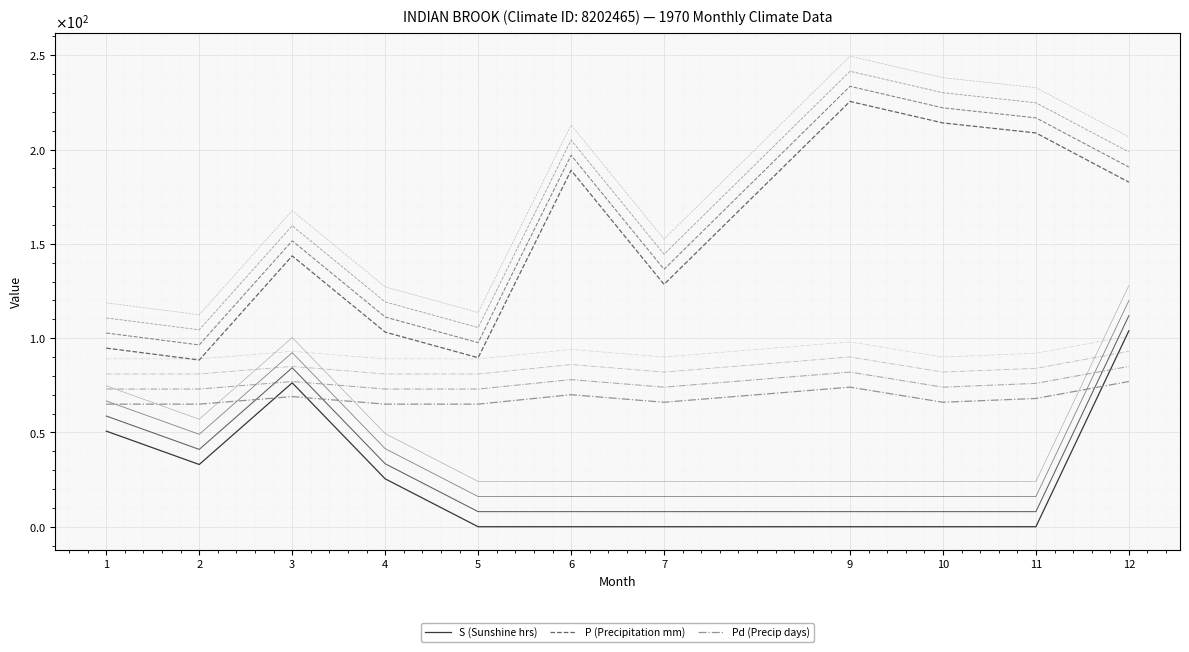

Reading left to right, list all the values displayed in this chart.

S (Sunshine hrs): 1=50.7	2=33.0	3=76.3	4=25.4	5=0.0	6=0.0	7=0.0	9=0.0	10=0.0	11=0.0	12=103.9
P (Precipitation mm): 1=94.7	2=88.4	3=143.6	4=103.2	5=89.6	6=189.0	7=128.5	9=225.5	10=214.1	11=208.8	12=182.7
Pd (Precip days): 1=65.0	2=65.0	3=69.0	4=65.0	5=65.0	6=70.0	7=66.0	9=74.0	10=66.0	11=68.0	12=77.0